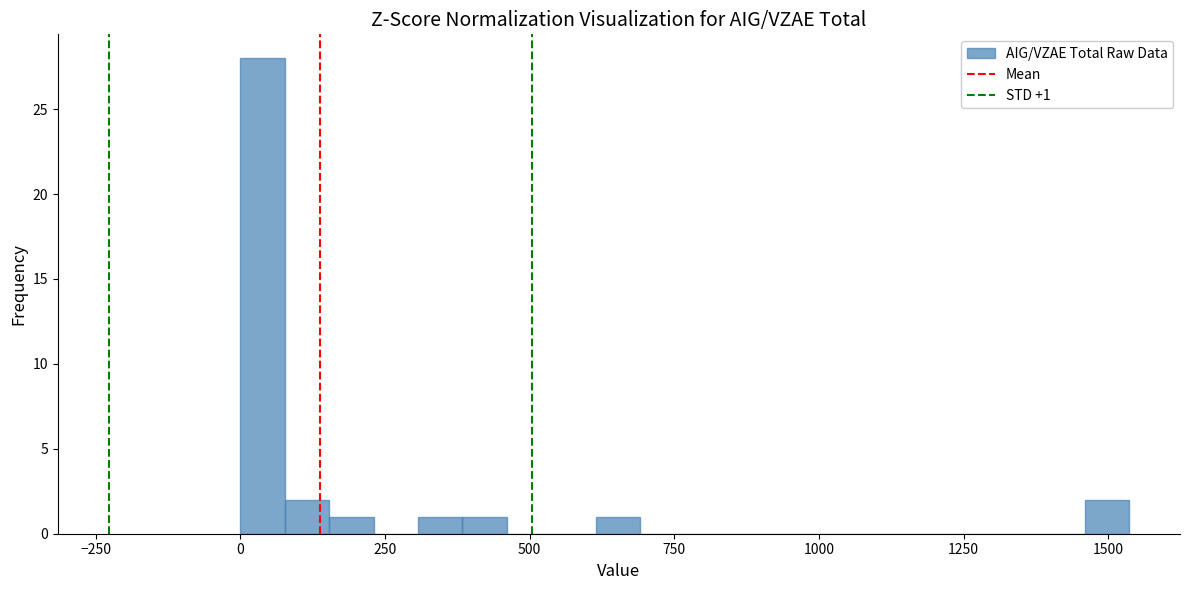

Around what value on the x-axis is the tallest bar? Give the approximate position of its centre, as read against the axis.

50